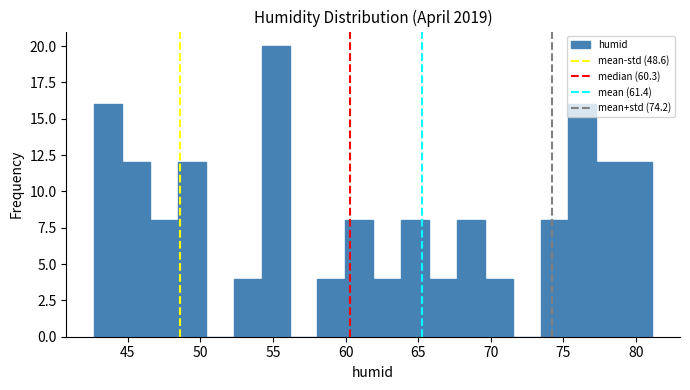

Read against the x-axis, roughly where is the centre of the tallest bar?

55.0